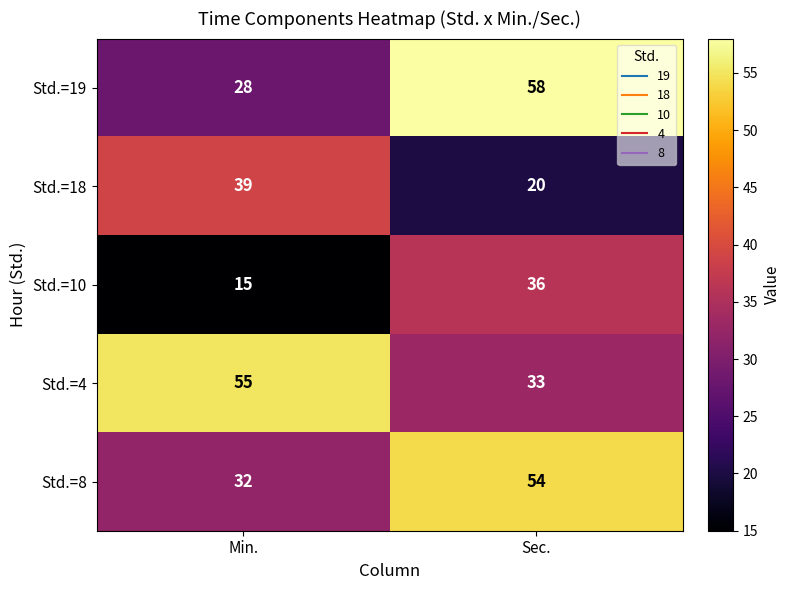

What is the average value of the Std.=8 series?

43